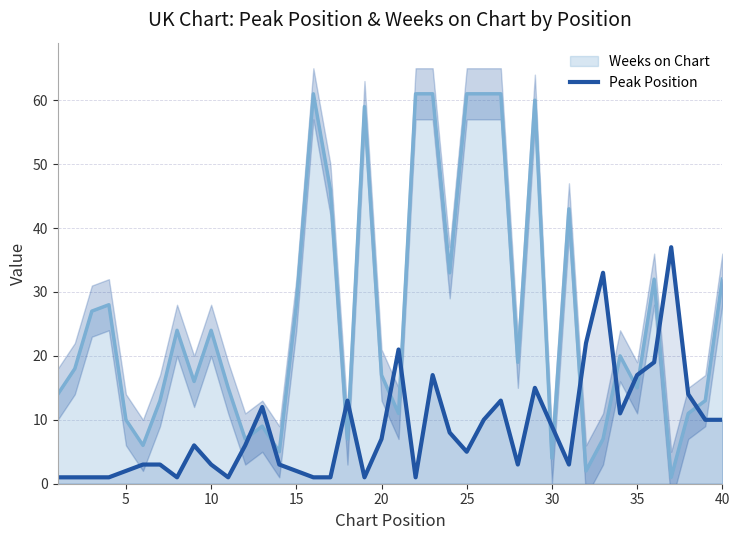

How many data points are above 6?

19